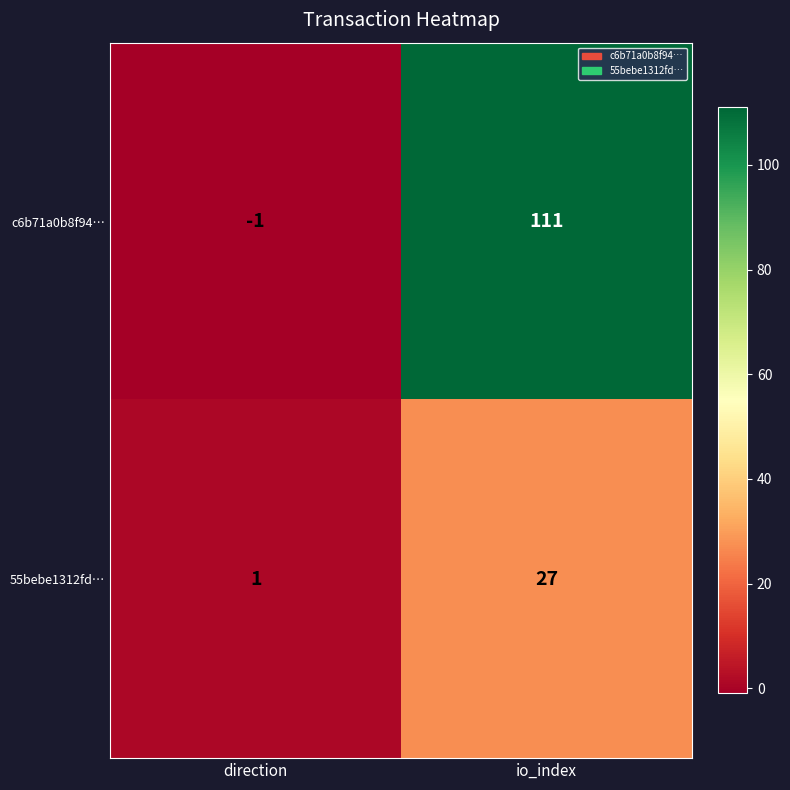

The value of c6b71a0b8f94… at io_index is 156. True or false?

False